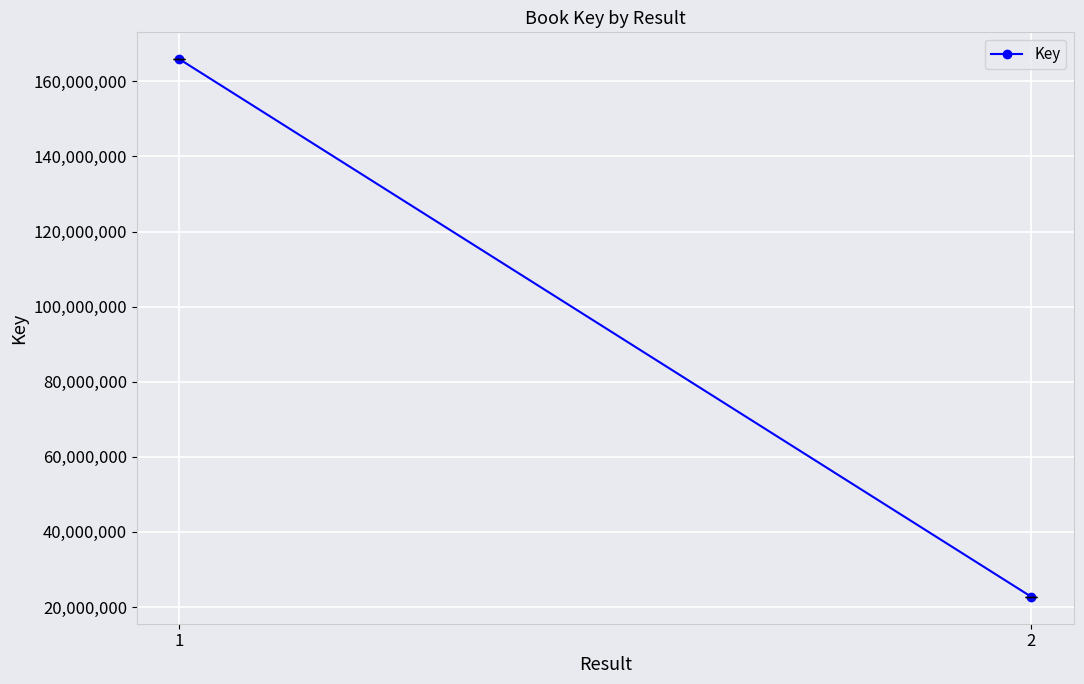

Which category has the lowest value across all series?

2